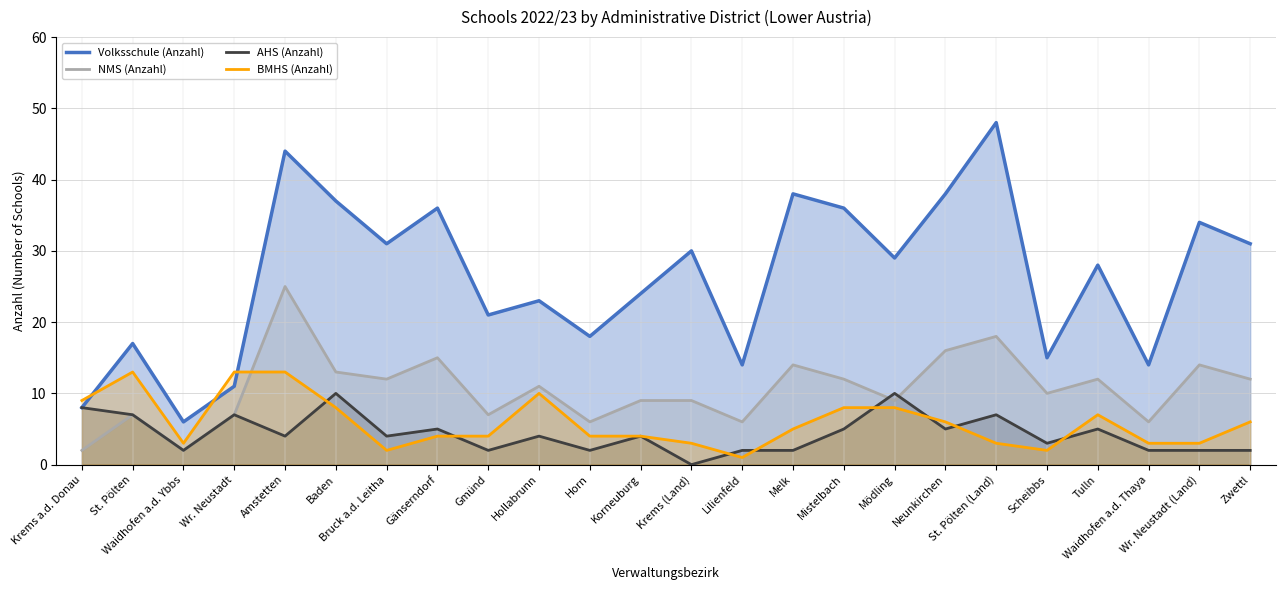

At which category does NMS (Anzahl) reach its first local valley?

Waidhofen a.d. Ybbs